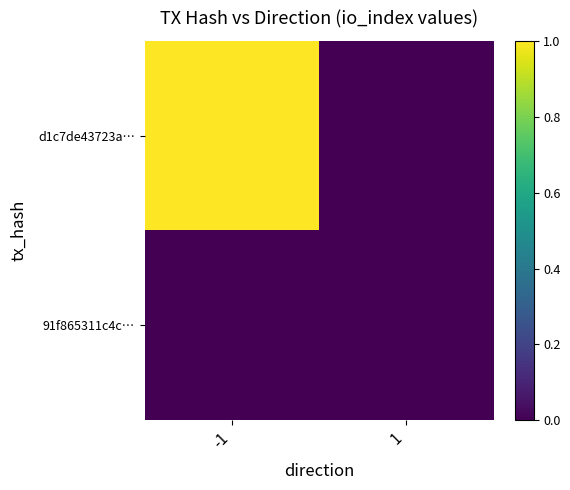

At how many categories does at least one series exceed 0?

1